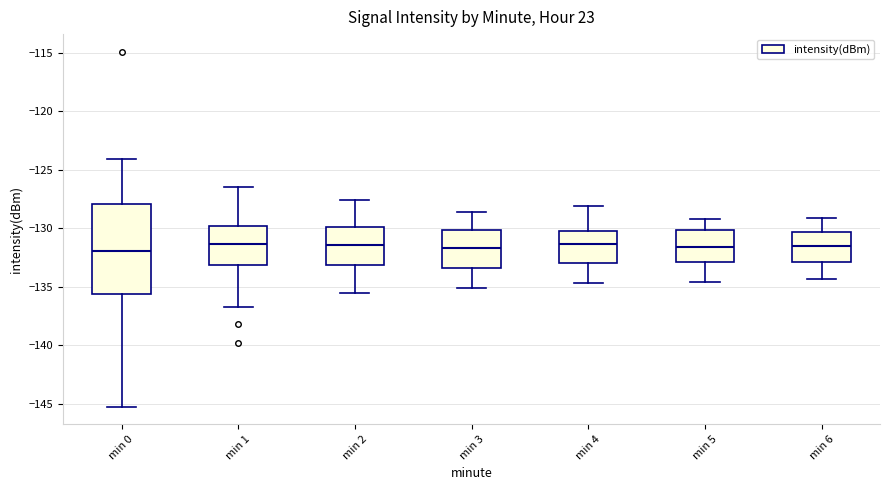

Reading left to right, transcribe this box plot: for each box, give where its median line is, the range the box spans, and where its two whiskers end, as read against the y-axis. The values are not printed on the chart, so give them approximately, as read against the axis.

min 0: median -132.0, box -135.5 to -128.0, whiskers -145.0 to -124.0
min 1: median -131.5, box -133.0 to -130.0, whiskers -136.5 to -126.5
min 2: median -131.5, box -133.0 to -130.0, whiskers -135.5 to -127.5
min 3: median -131.5, box -133.5 to -130.0, whiskers -135.0 to -128.5
min 4: median -131.5, box -133.0 to -130.0, whiskers -134.5 to -128.0
min 5: median -131.5, box -133.0 to -130.0, whiskers -134.5 to -129.0
min 6: median -131.5, box -133.0 to -130.5, whiskers -134.5 to -129.0